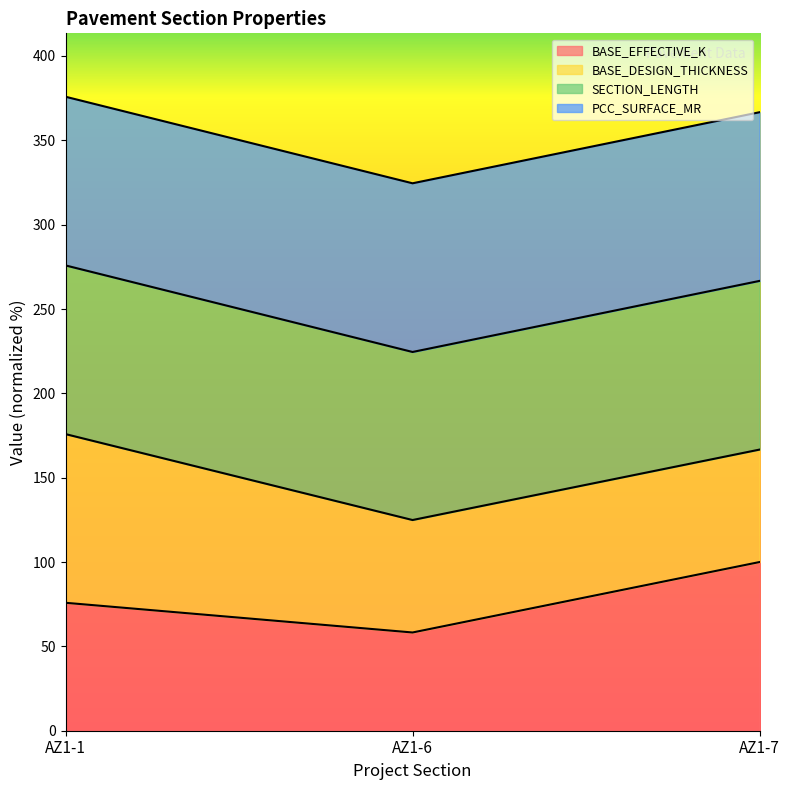

Where is SECTION_LENGTH nearest to the value 250?

AZ1-7